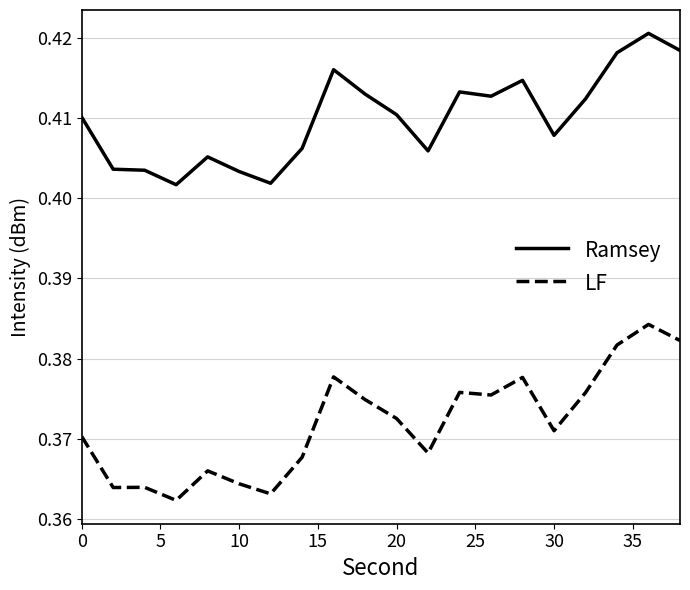

True or false: LF has more than 1 points higher than both neighbors.

True